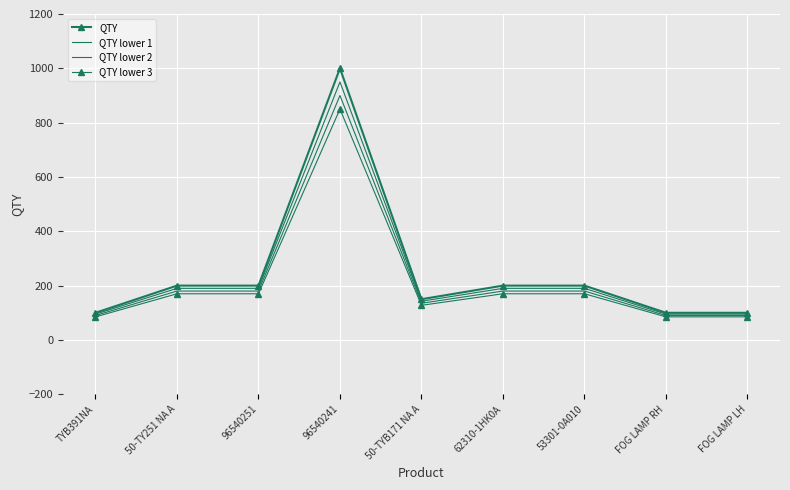

Which series has the largest total across all categories?

QTY